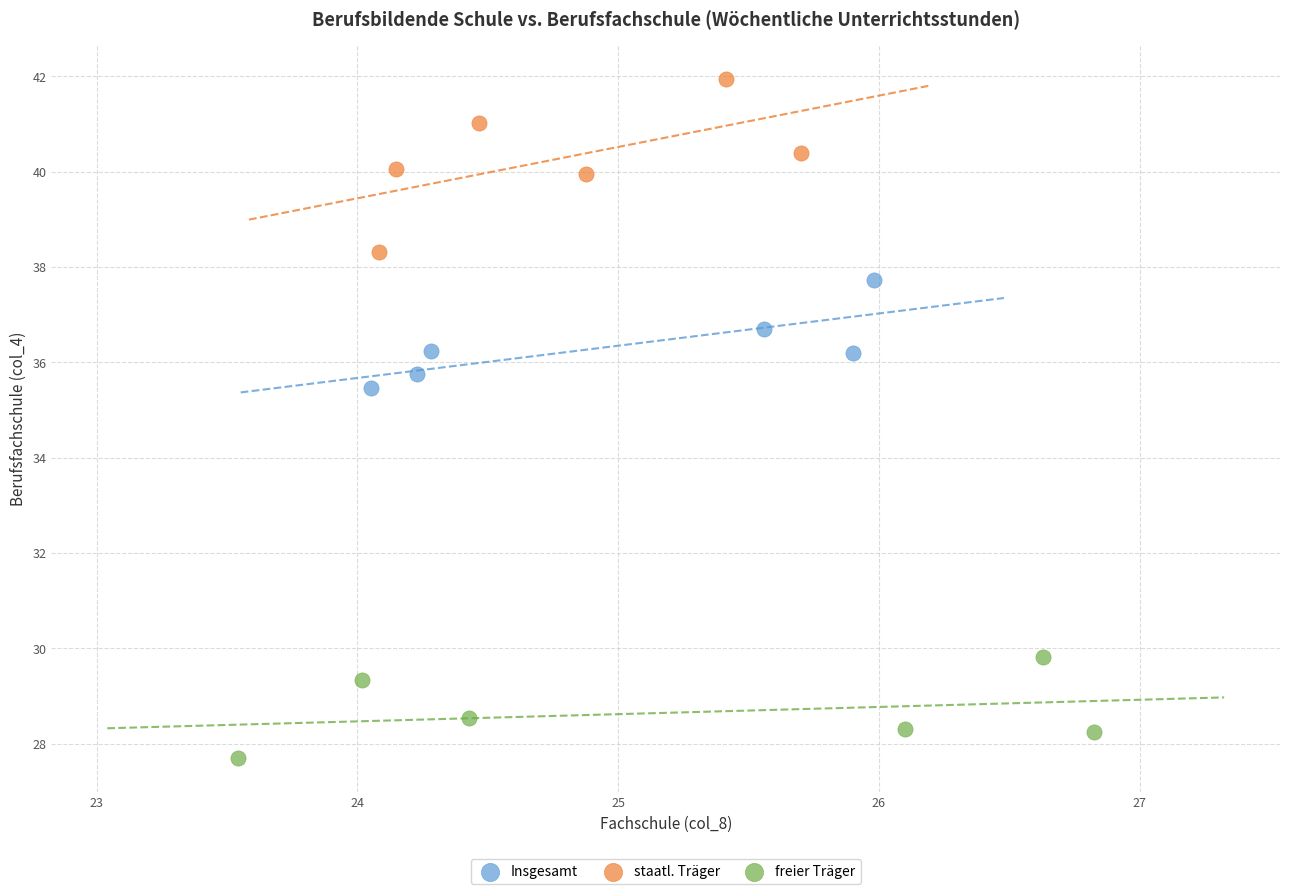

What are all the series names shown in the legend?

Insgesamt, staatl. Träger, freier Träger